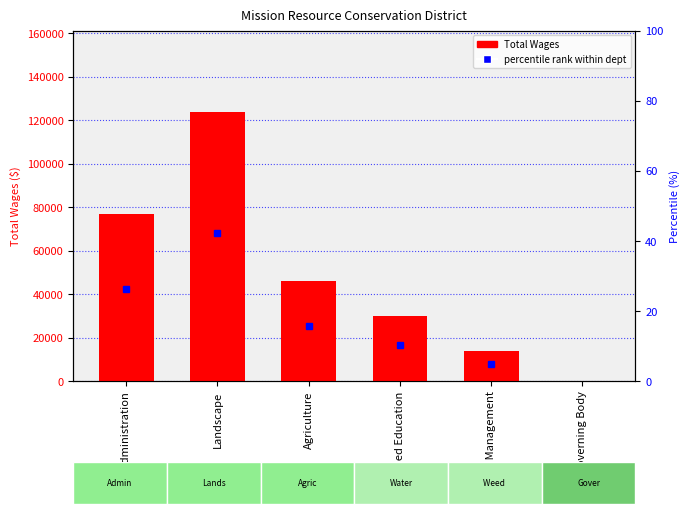

Rank the categories by value from lowest to highest.

Governing Body, Weed Management, Watershed Education, Agriculture, Administration, Landscape